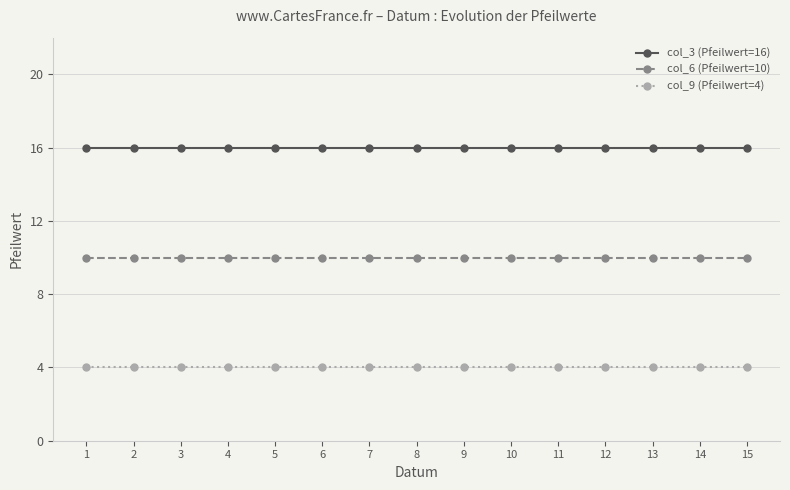

Is this an area chart (filled region under the line)?

No